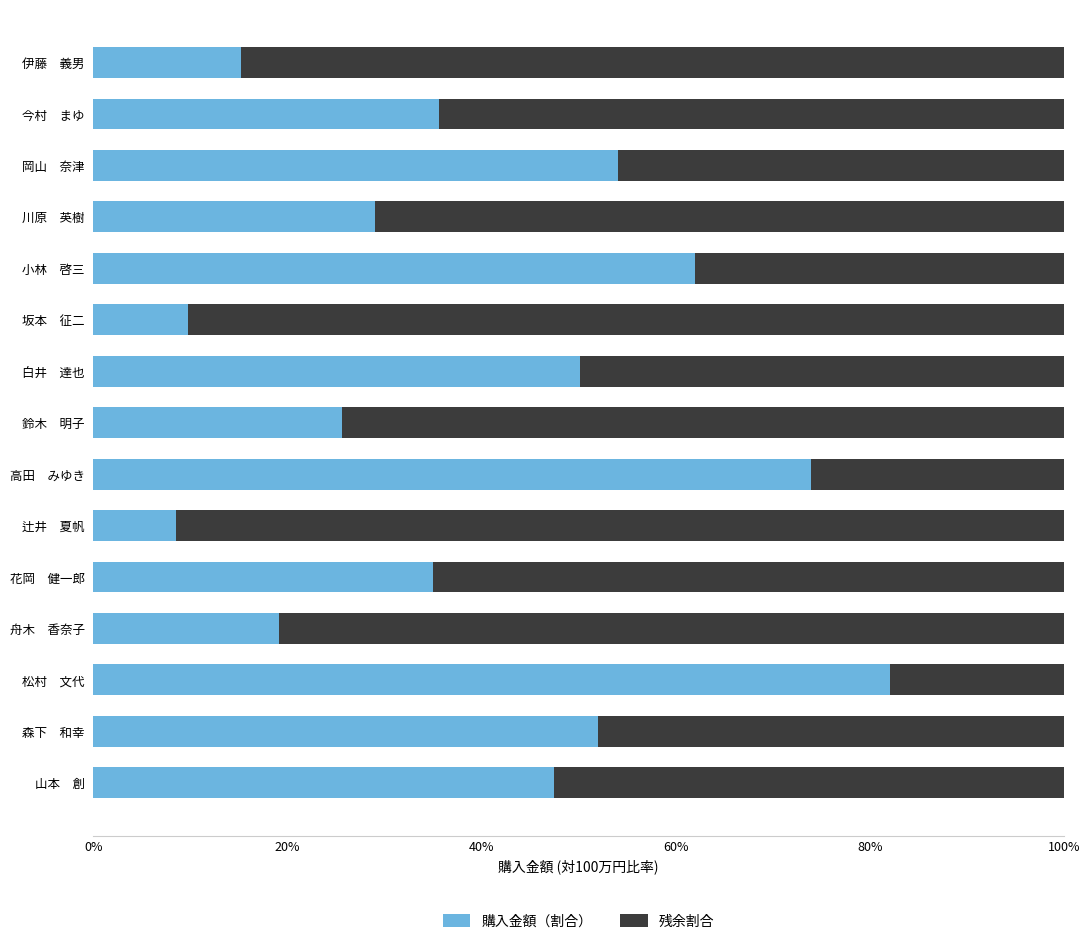

What are all the series names shown in the legend?

購入金額（割合）, 残余割合